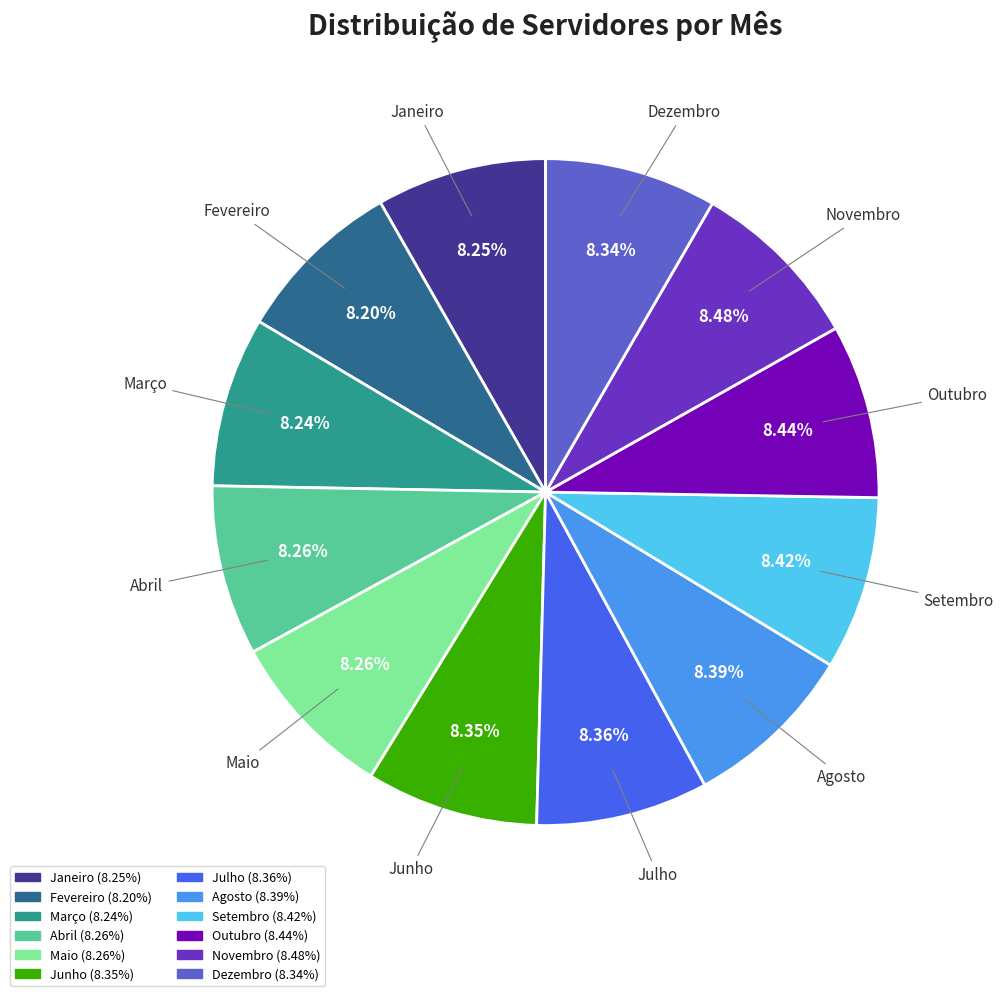

Is there any slice that represents more than half of the pie?

No